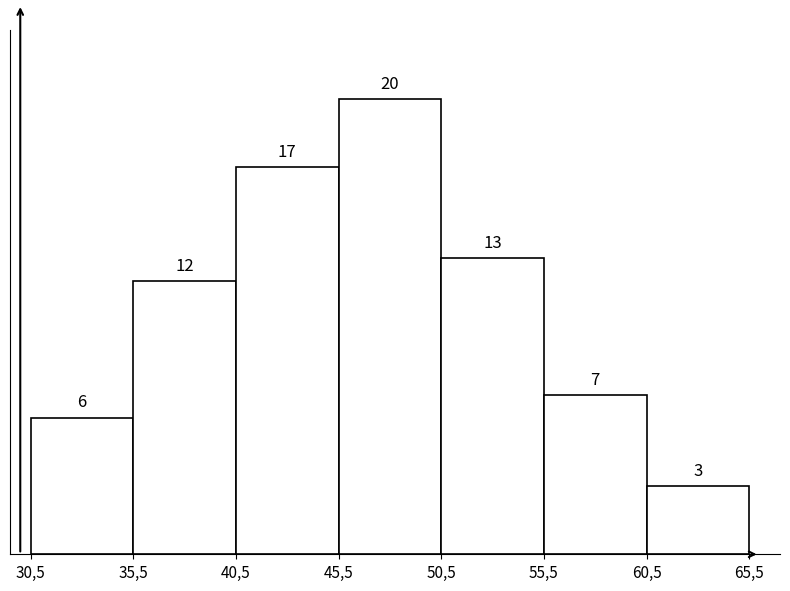

Reading right to left, extract all data points from this chart.

3	7	13	20	17	12	6